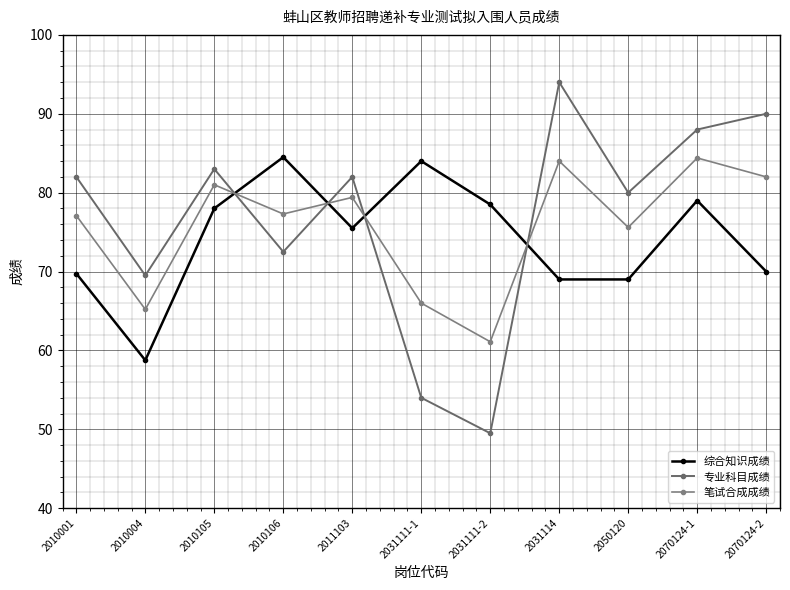

Between 2031114 and 2050120, which series saw the biggest shift?

专业科目成绩